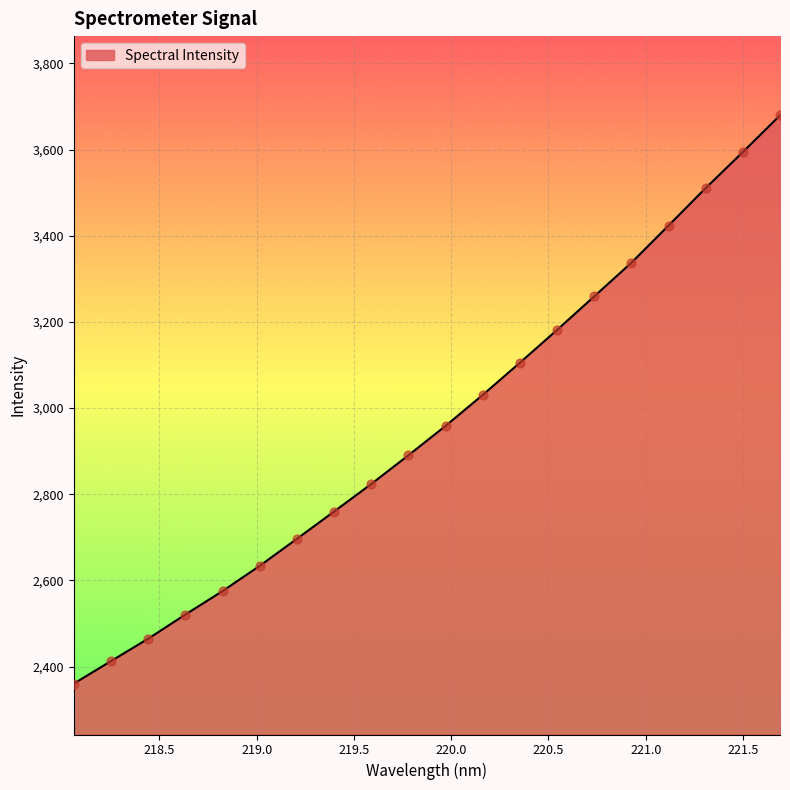

What is the greatest value displayed?

3679.4